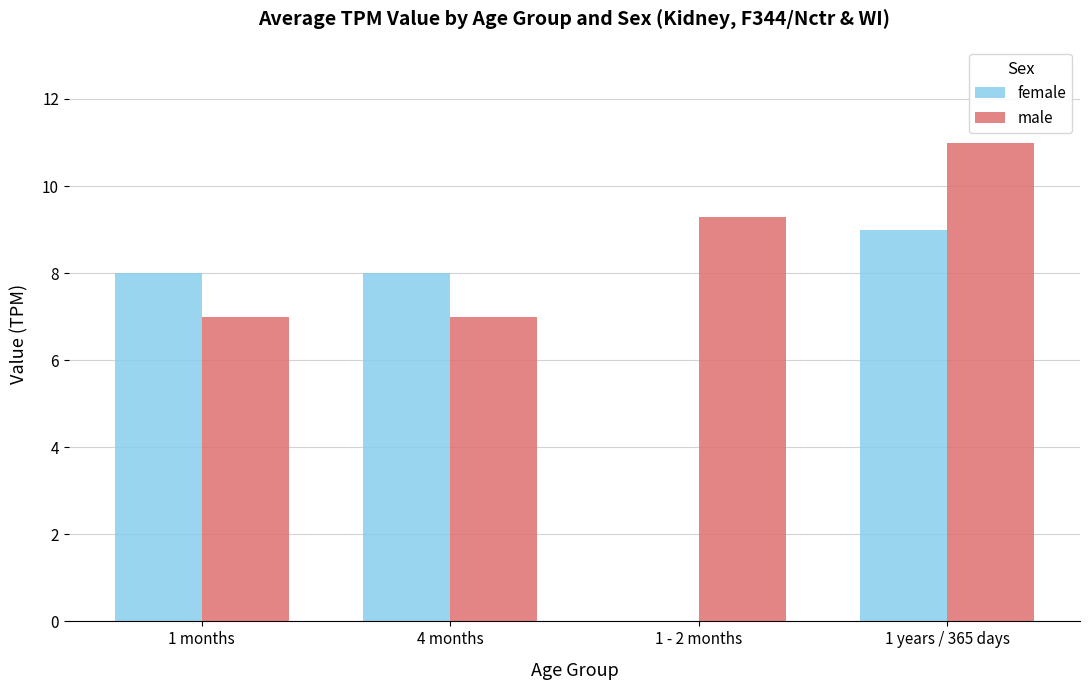

At which category does the chart reach its minimum across all series?

1 months